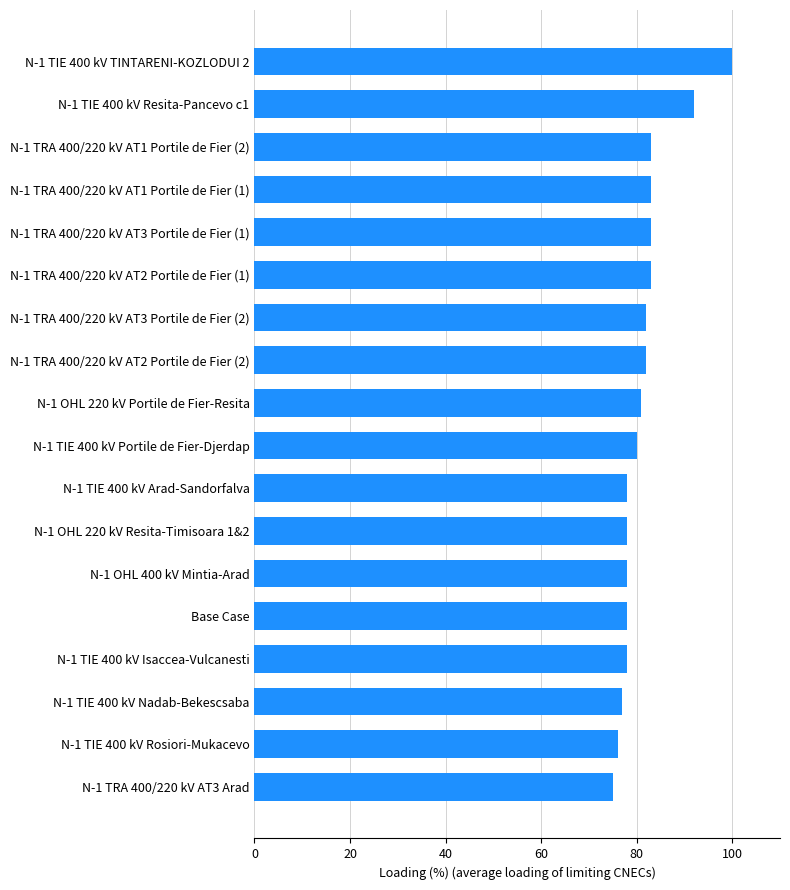

Reading top to bottom, transcribe all the data shown in this chart.

100	92	83	83	83	83	82	82	81	80	78	78	78	78	78	77	76	75